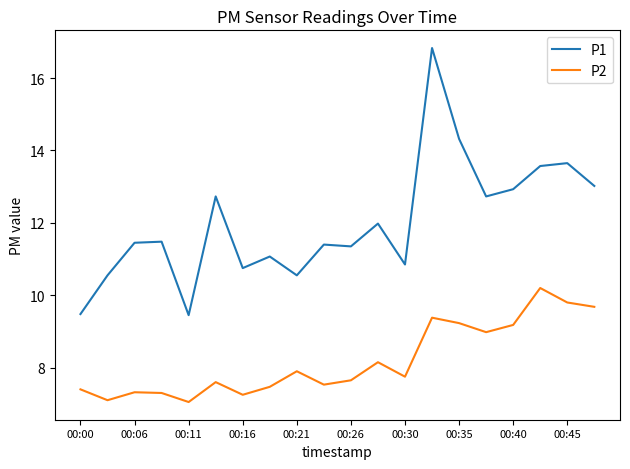

Which series has the largest total across all categories?

P1